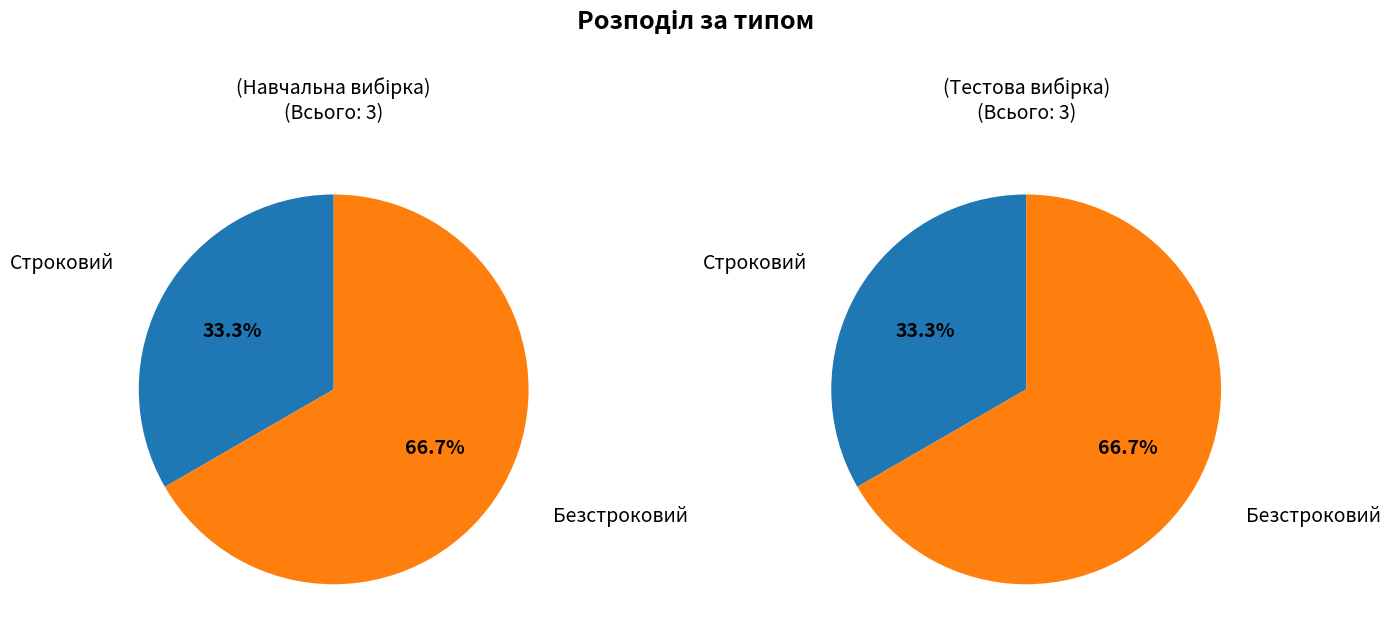

To the nearest percent, what portion does Строковий represent?

33%